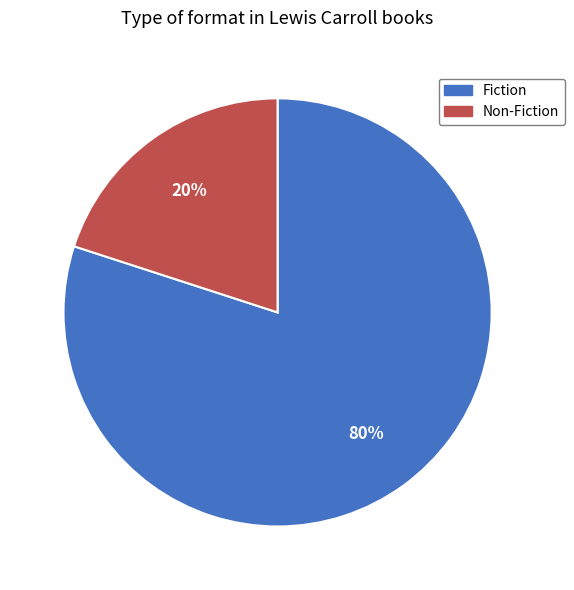

The Fiction slice represents 70% of the pie. True or false?

False